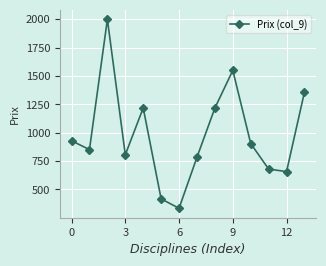

What is the maximum value shown in the chart?

1999.8